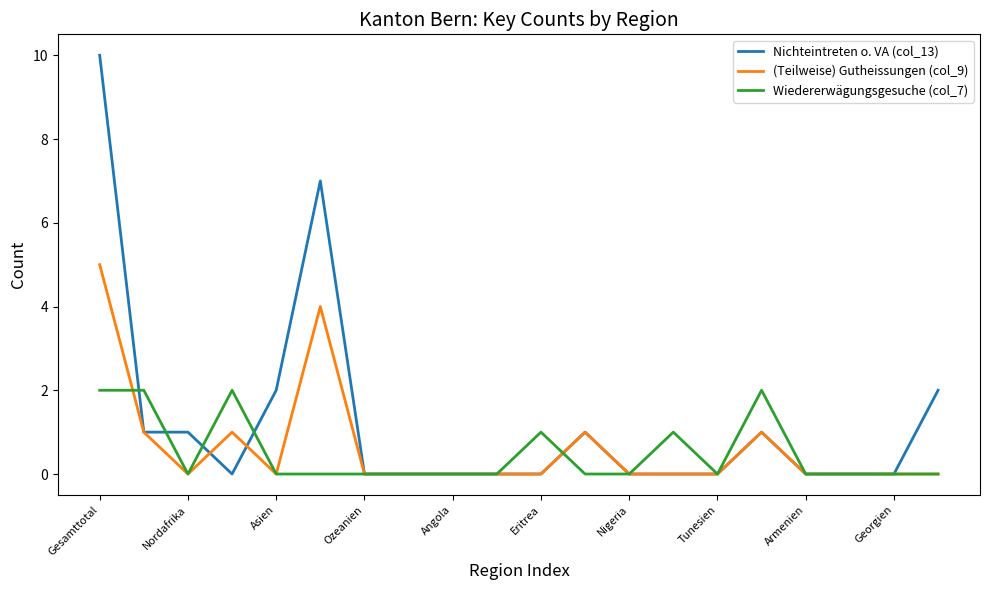

Which series has the largest total across all categories?

Nichteintreten o. VA (col_13)